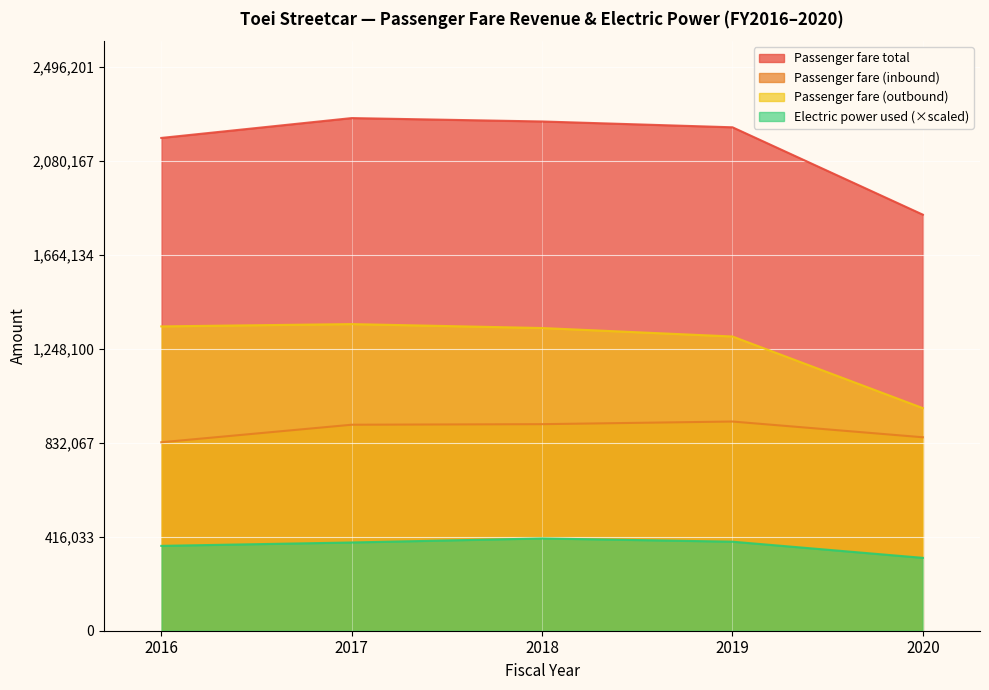

Reading right to left, list all the values displayed in this chart.

Passenger fare total: 1841663.0	2228516.0	2254283.0	2269274.0	2181382.0
Passenger fare (inbound): 856325.0	926068.0	914338.0	911891.0	834244.0
Passenger fare (outbound): 985338.0	1302448.0	1339945.0	1357383.0	1347138.0
Electric power used: 322544.3	394131.0	408469.3	390614.5	375614.8